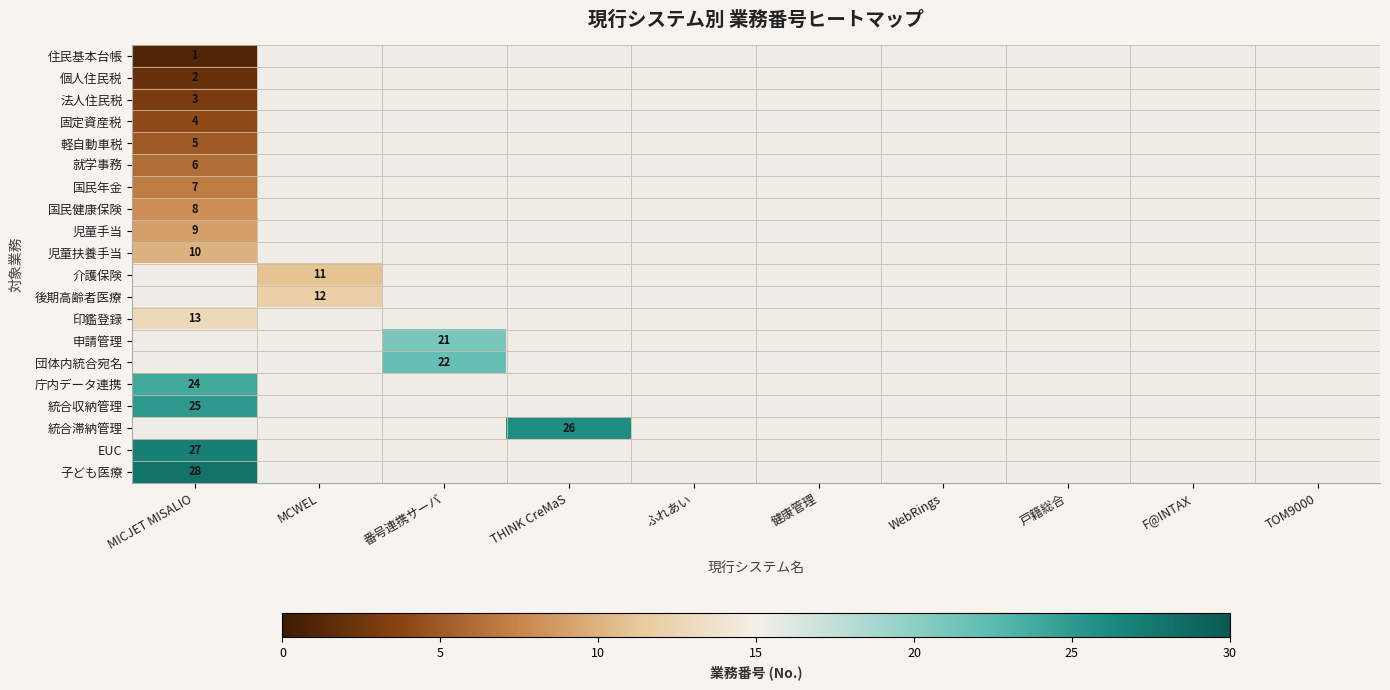

Is it true that 個人住民税 equals 2 at MICJET MISALIO?

True